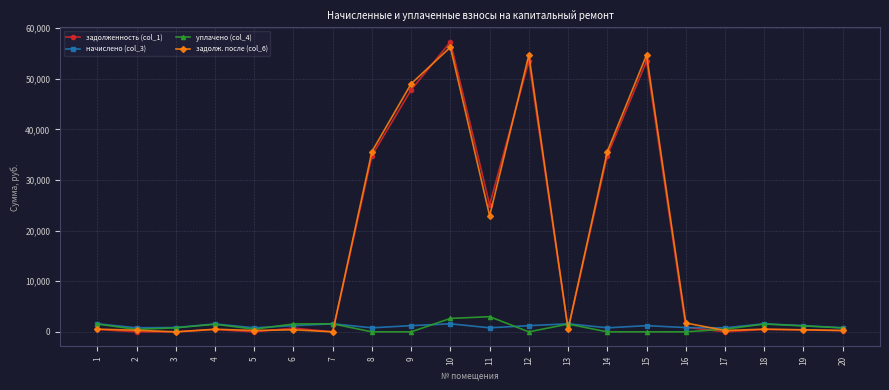

True or false: задолженность (col_1) has more than 1 interior local peaks.

True